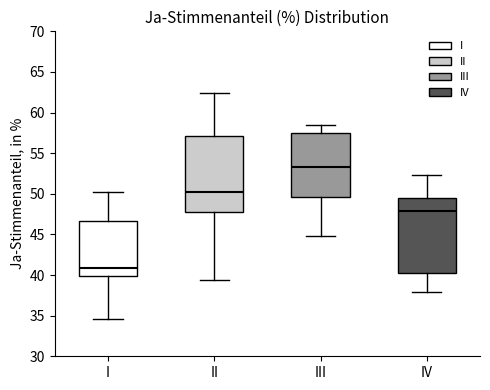

Which box has the highest median line?

III